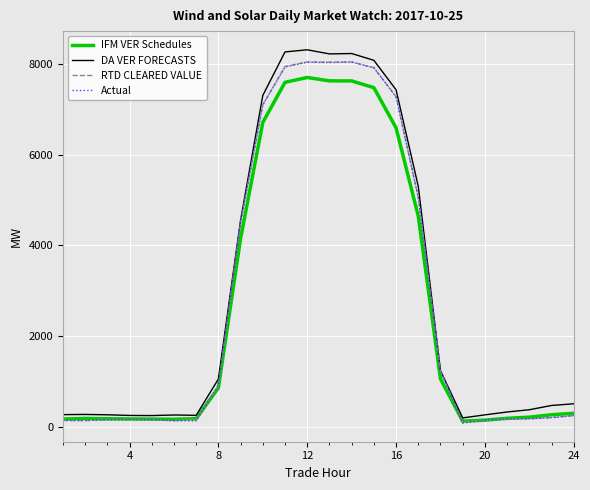

What is the average value of the DA VER FORECASTS series?

2997.7